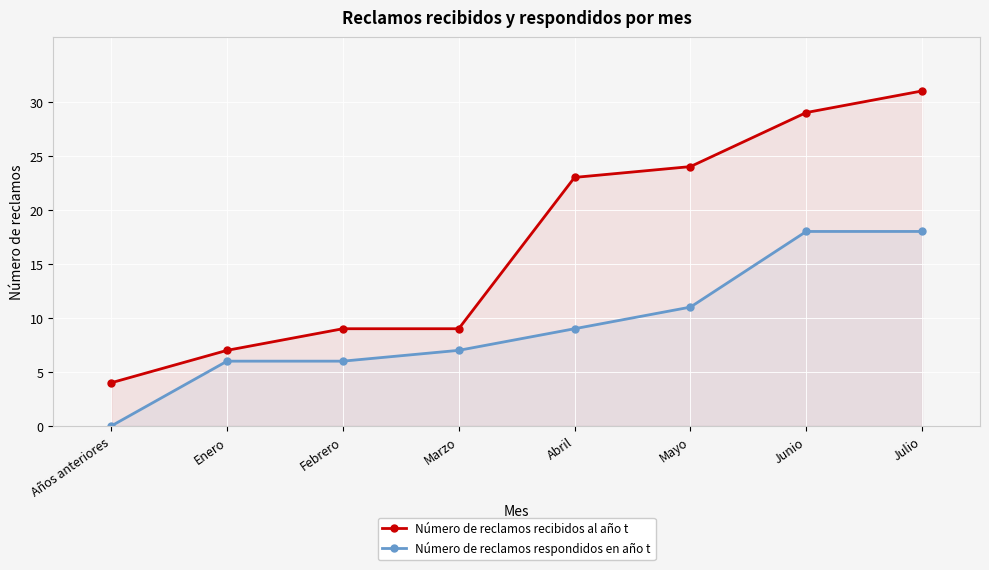

At Marzo, list the series in order from largest to smallest.

Número de reclamos recibidos al año t, Número de reclamos respondidos en año t